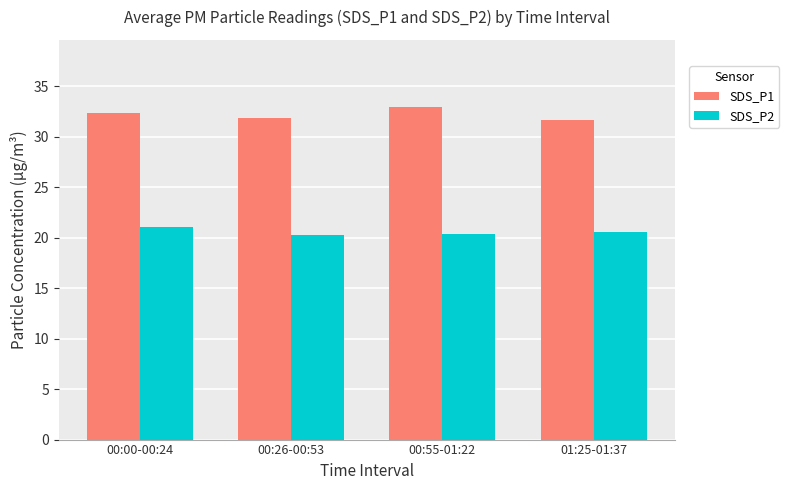

What position from the right is 00:00-00:24?

4